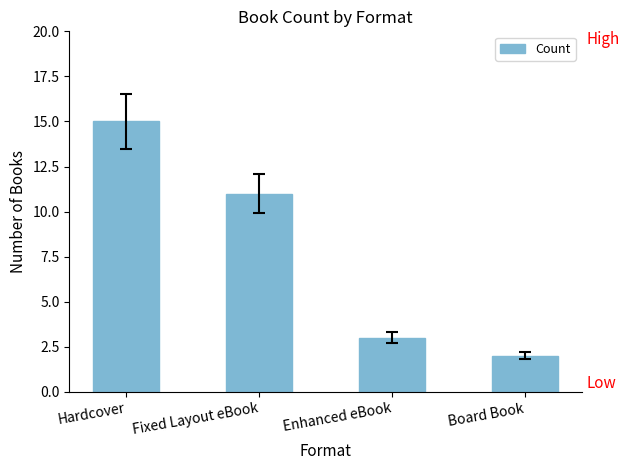

What is the smallest value displayed?

2